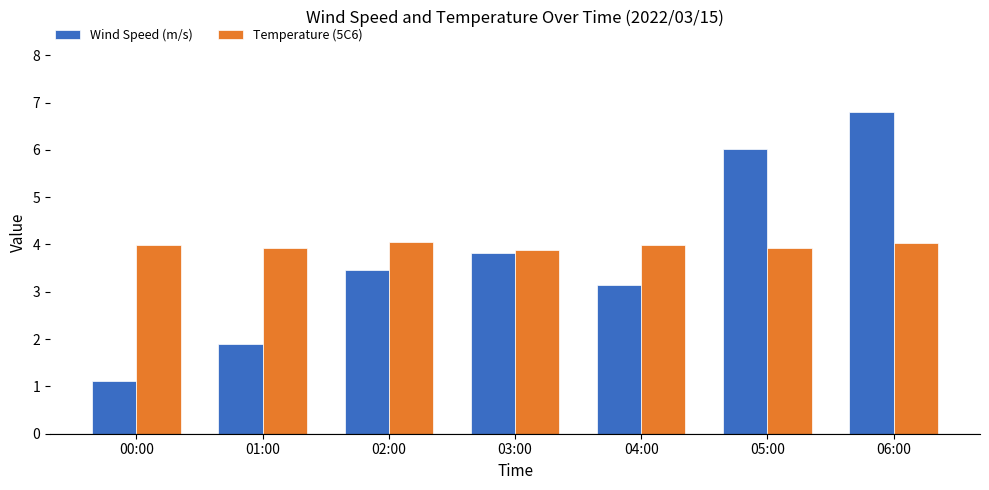

Rank the series at 06:00 from highest to lowest value.

Wind Speed (m/s), Temperature (5C6)